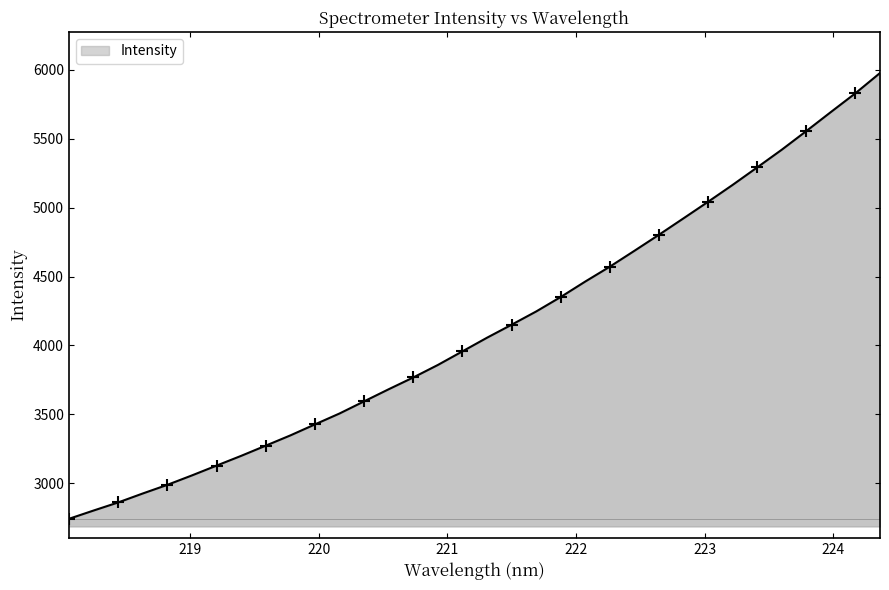

The value at 219.9712 is 3427.3. True or false?

True